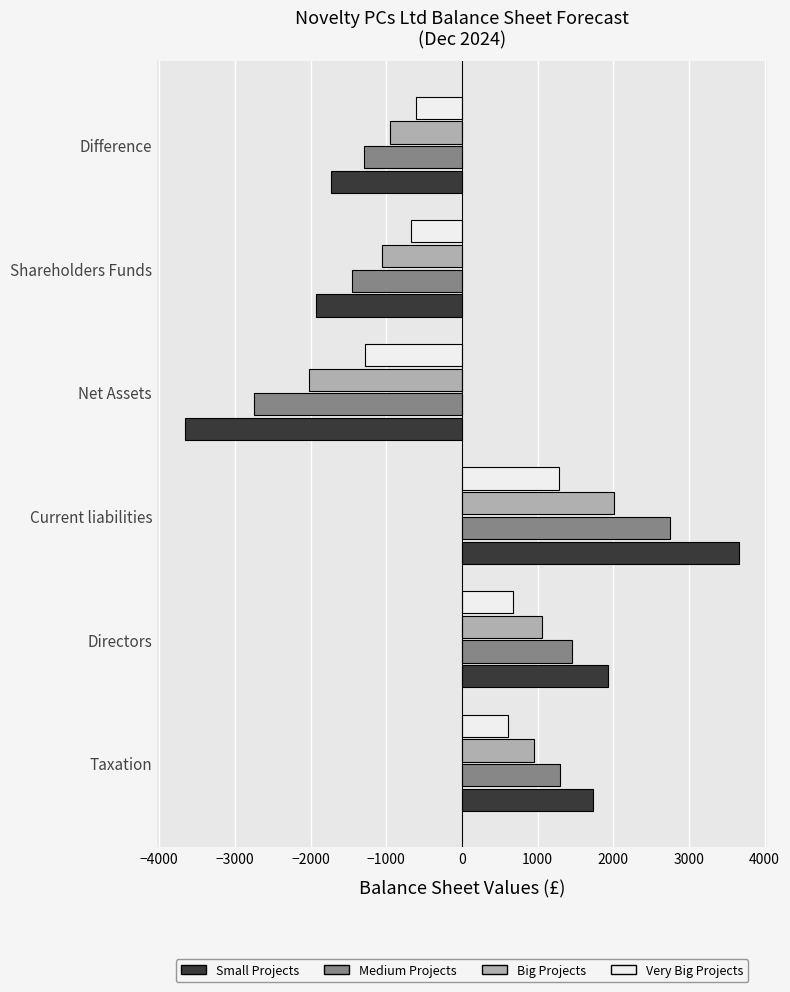

What is the difference between the highest and lowest values at Difference?

1125.8